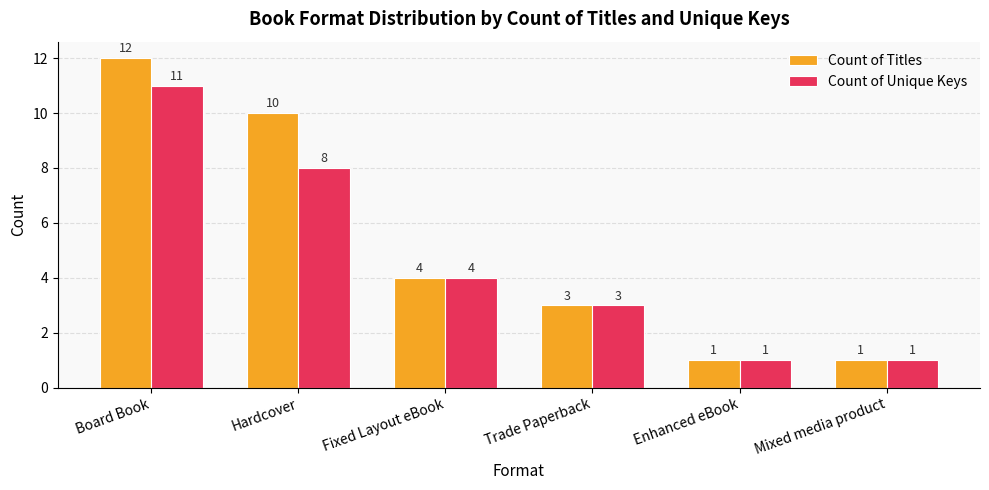

How many data points does each series have?

6